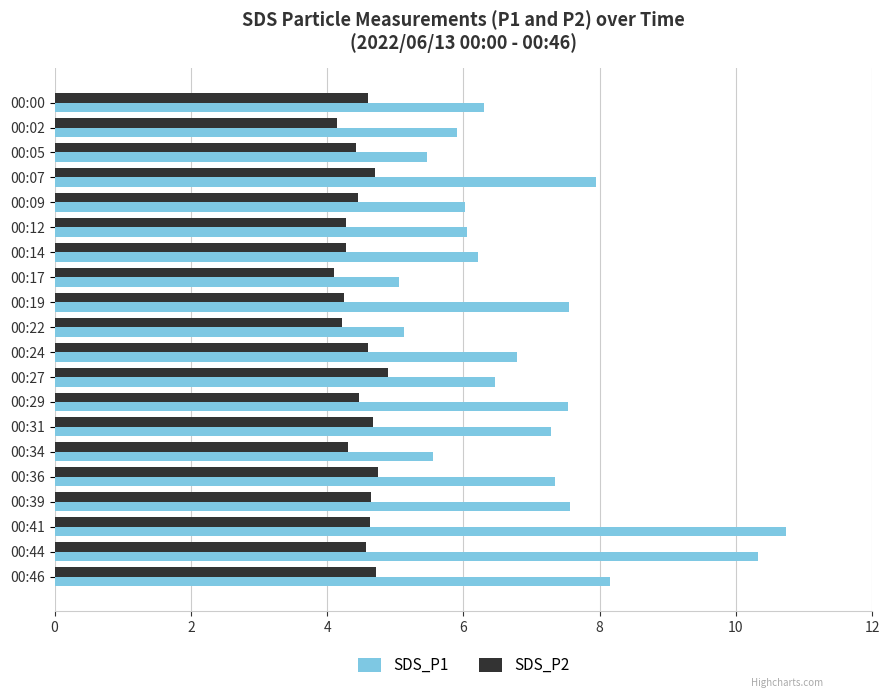

What is the spread (max minus min) of values at 00:31?

2.6